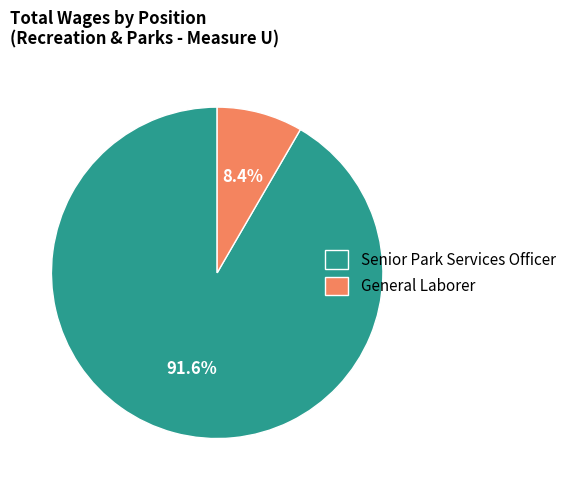

How many slices are in this pie chart?

2